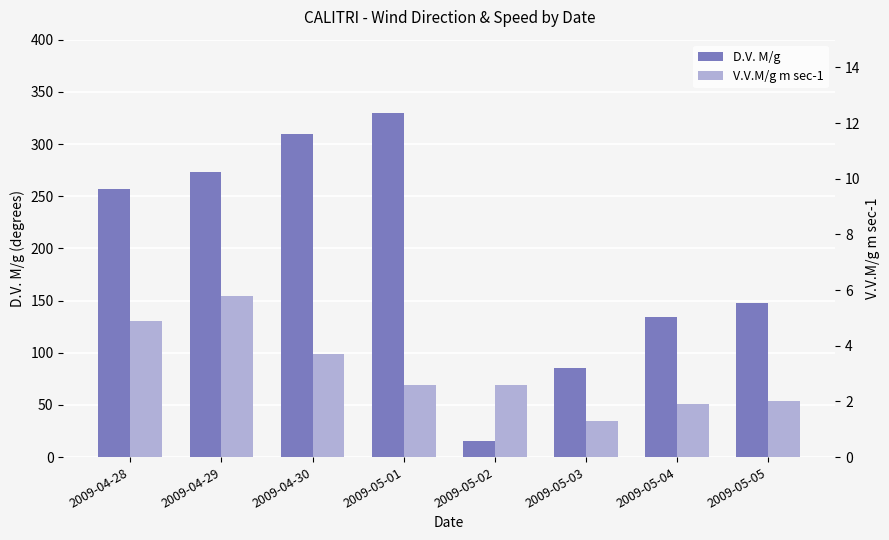

At which category is the sum across all series the highest?

2009-05-01